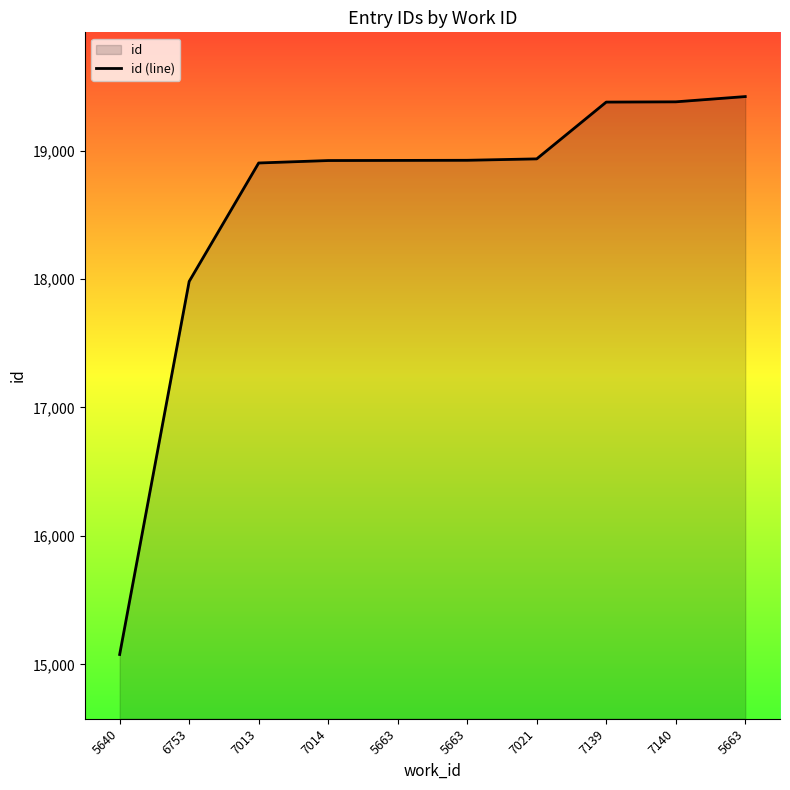

Which category has the lowest value across all series?

5640